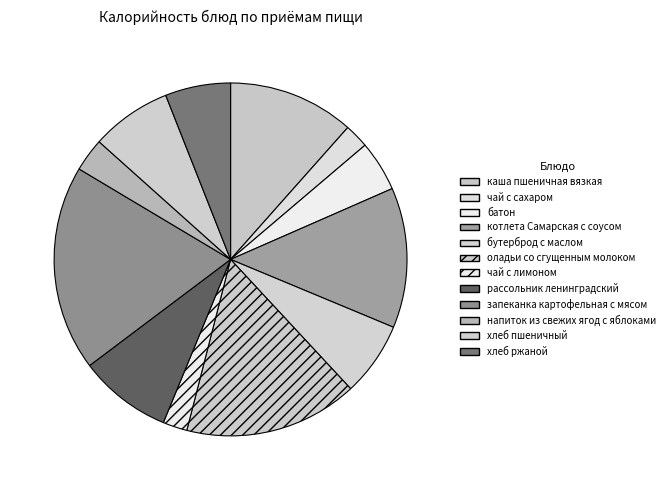

How many segments does this pie chart have?

12